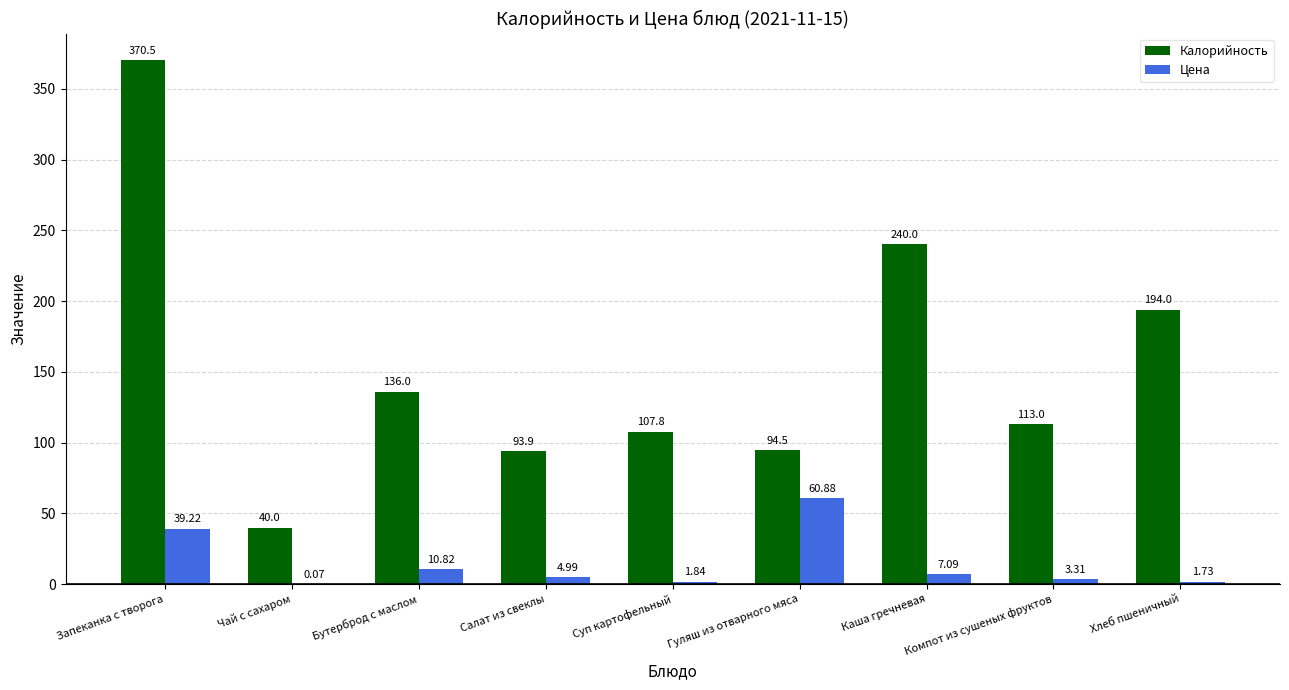

At which label does Цена reach its peak?

Гуляш из отварного мяса